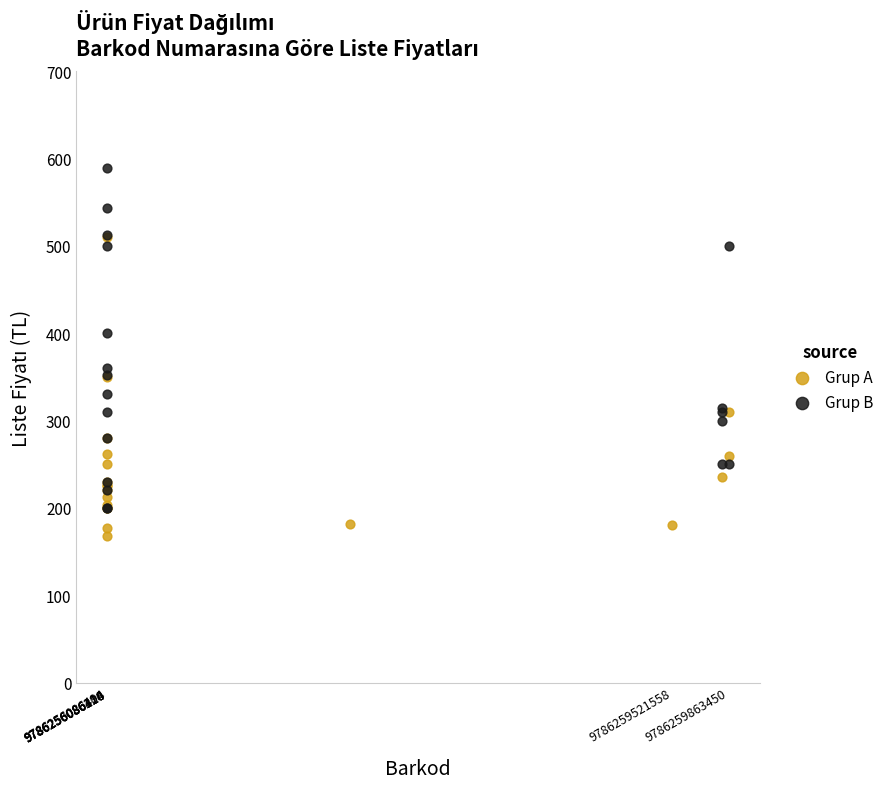

Which series contains the lowest Y value?

Grup A